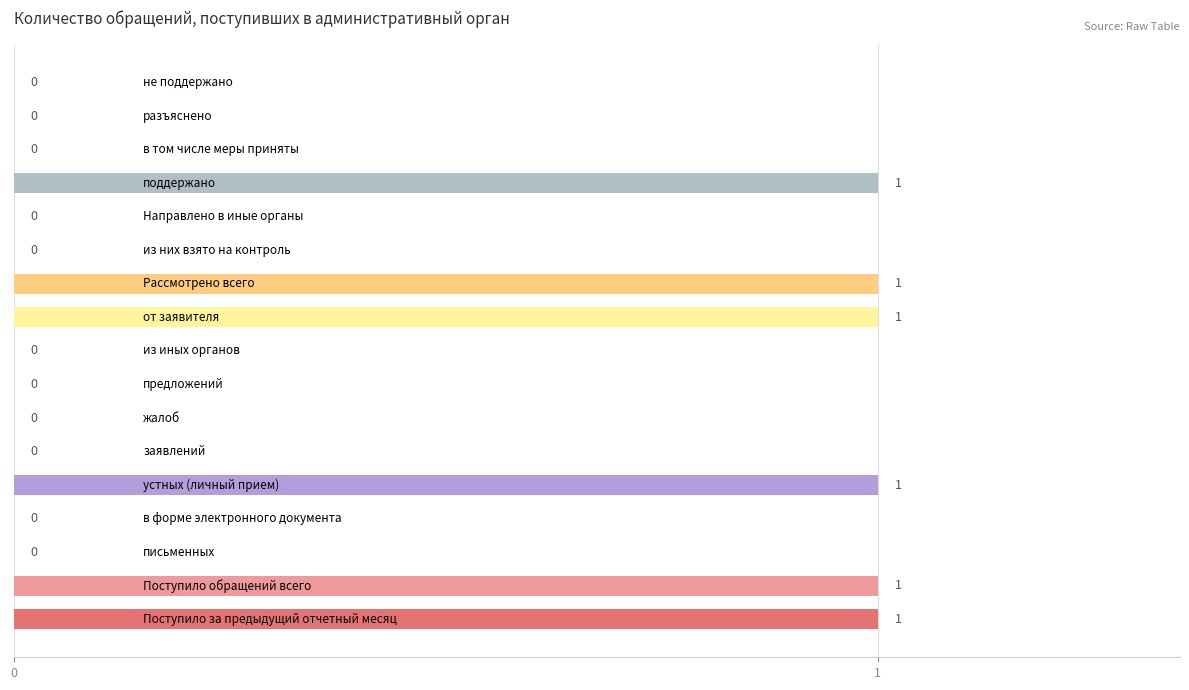

What is the sum of all values?

6